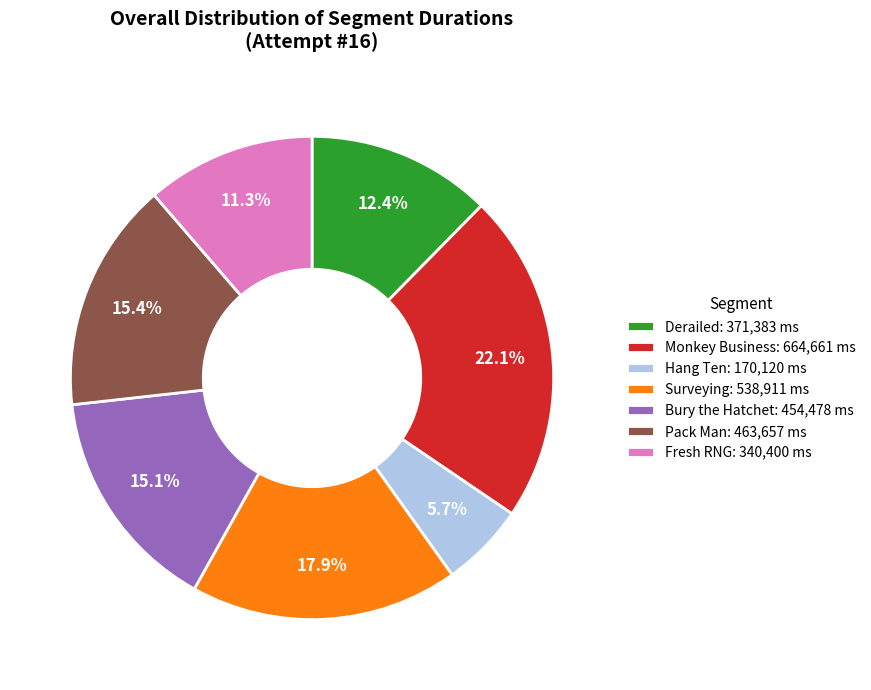

How many slices are in this pie chart?

7